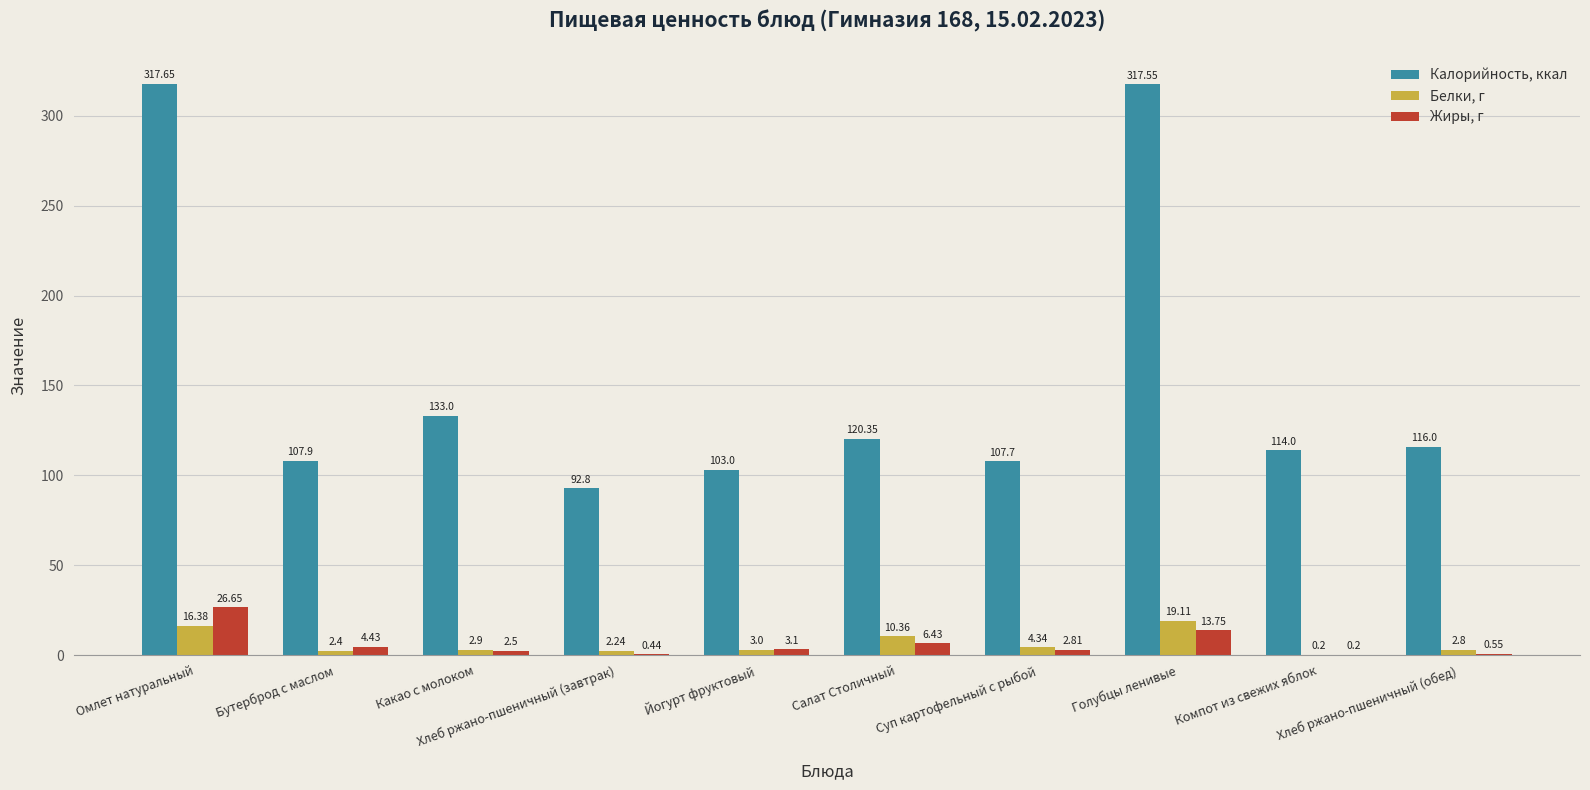

How many data points in Жиры, г are above 3?

5